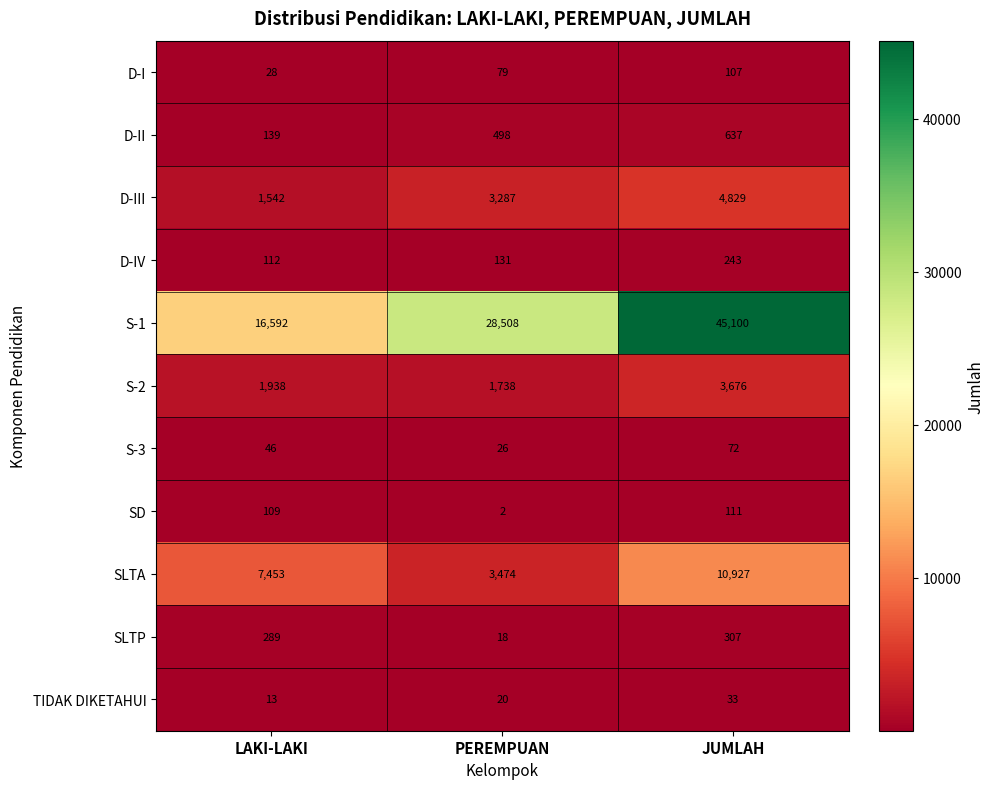

What is the approximate value of D-I at LAKI-LAKI, to the nearest 10?

30